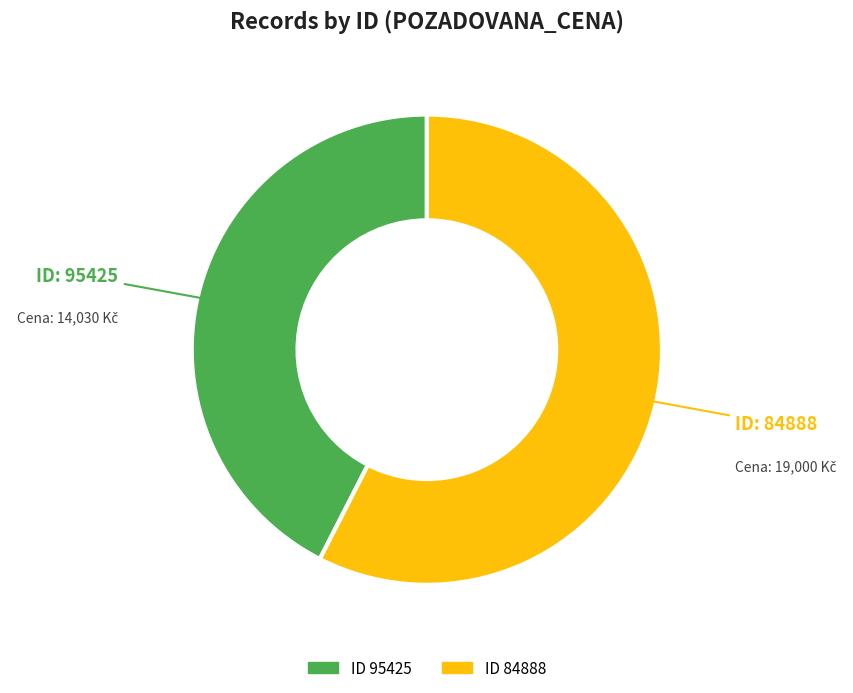

Is there a majority slice in this chart?

Yes